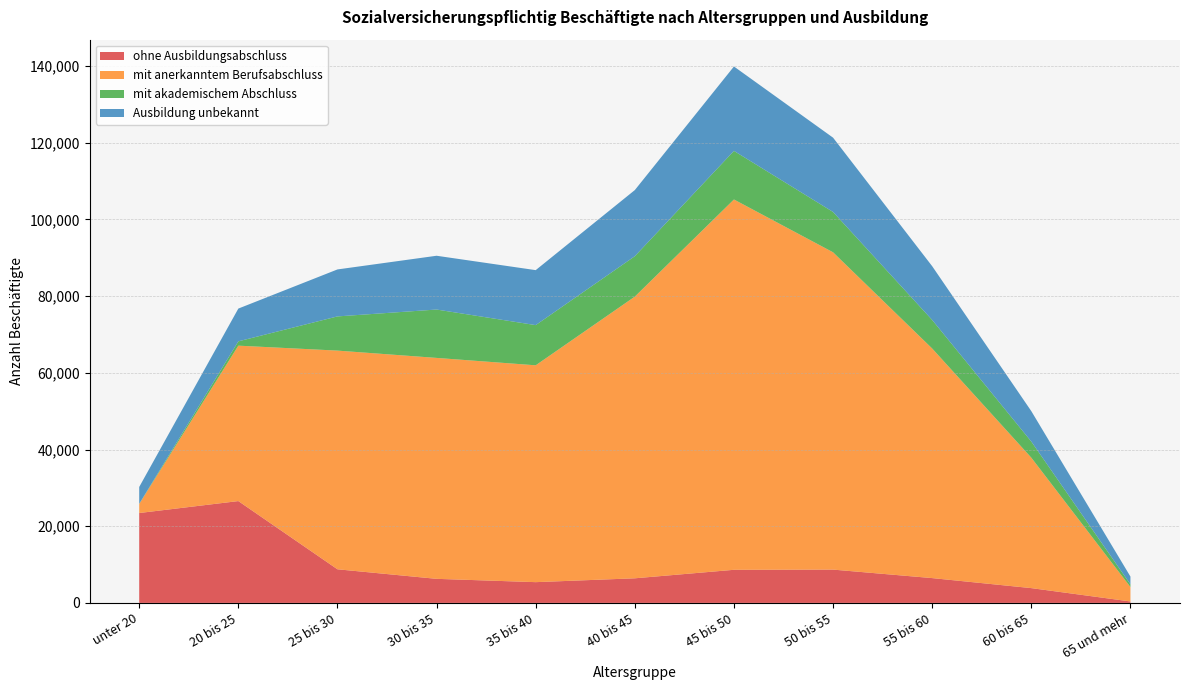

Reading left to right, transcribe all the data shown in this chart.

ohne Ausbildungsabschluss: 23438	26554	8766	6275	5411	6415	8631	8684	6468	3855	376
mit anerkanntem Berufsabschluss: 2368	40528	57026	57612	56547	73456	96570	82744	59868	34012	3764
mit akademischem Abschluss: 32	1130	8918	12617	10481	10541	12673	10516	7445	4206	694
Ausbildung unbekannt: 4396	8541	12250	14024	14338	17245	22009	19377	14019	7932	2037